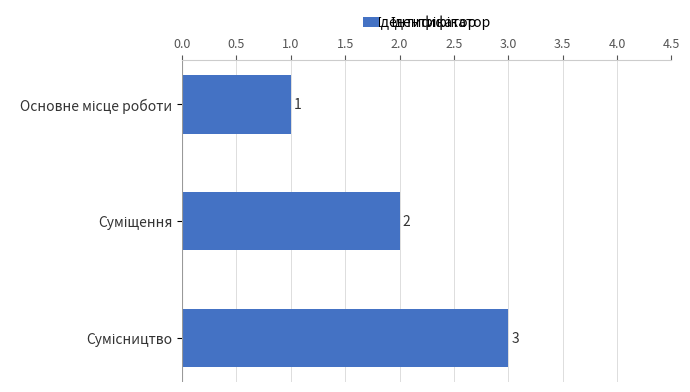

Count the values in the range 1 to 3.

3